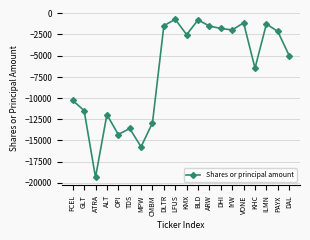

What is the smallest value displayed?

-19363